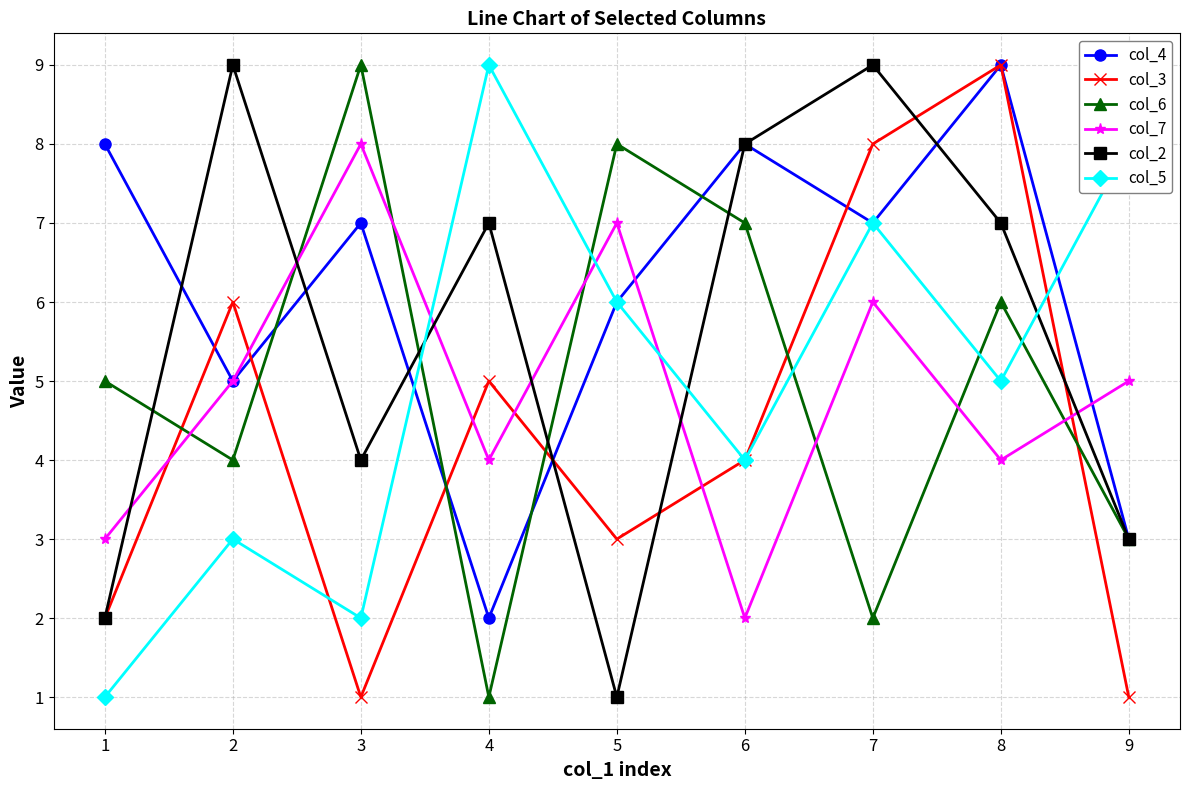

Which series changed the most between 4 and 7?

col_4